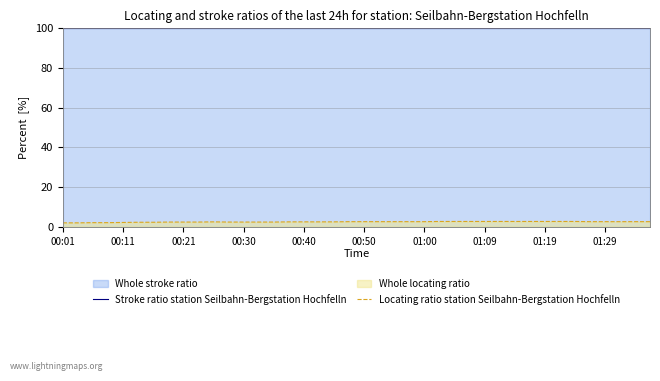

At how many categories does at least one series exceed 73?

40